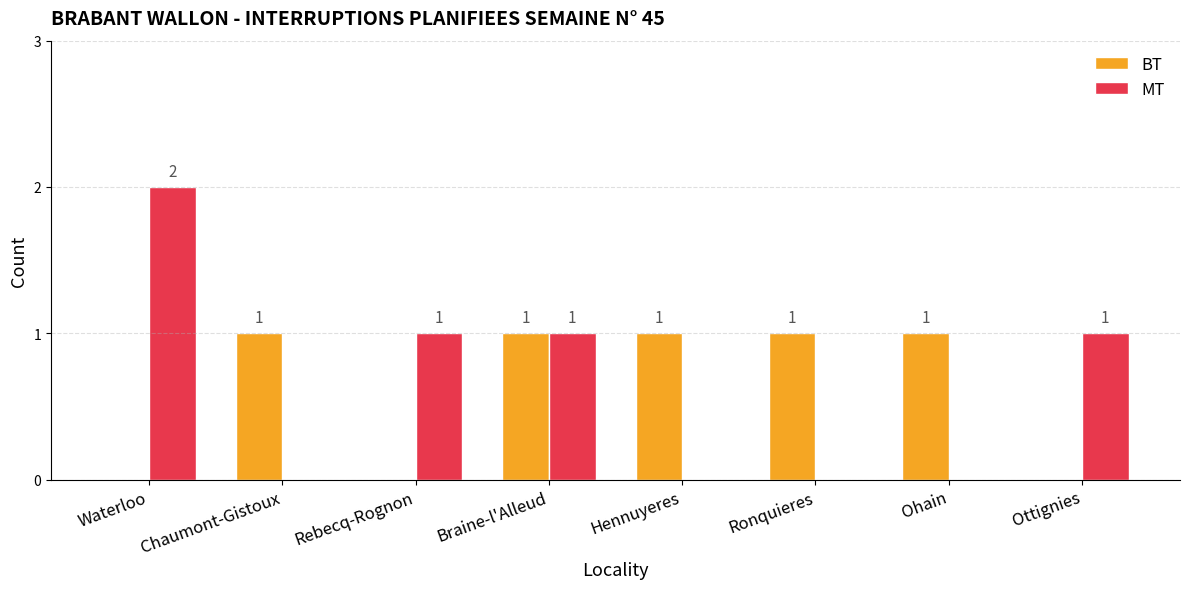

How many MT values are between 0 and 1?

7